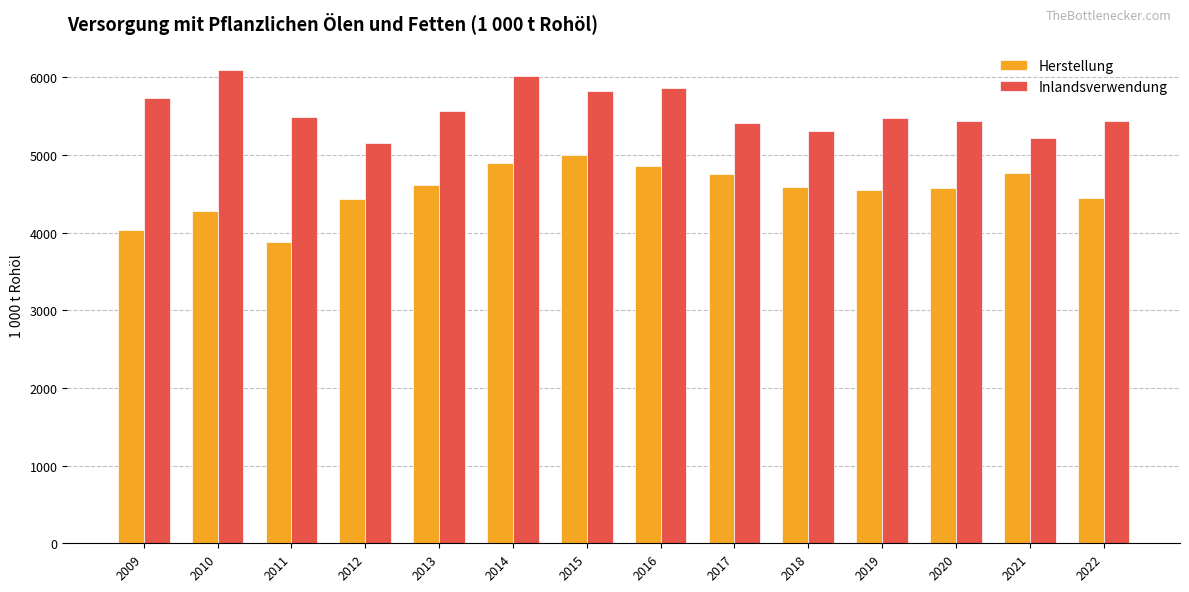

The value of Inlandsverwendung at 2009 is 5729. True or false?

True